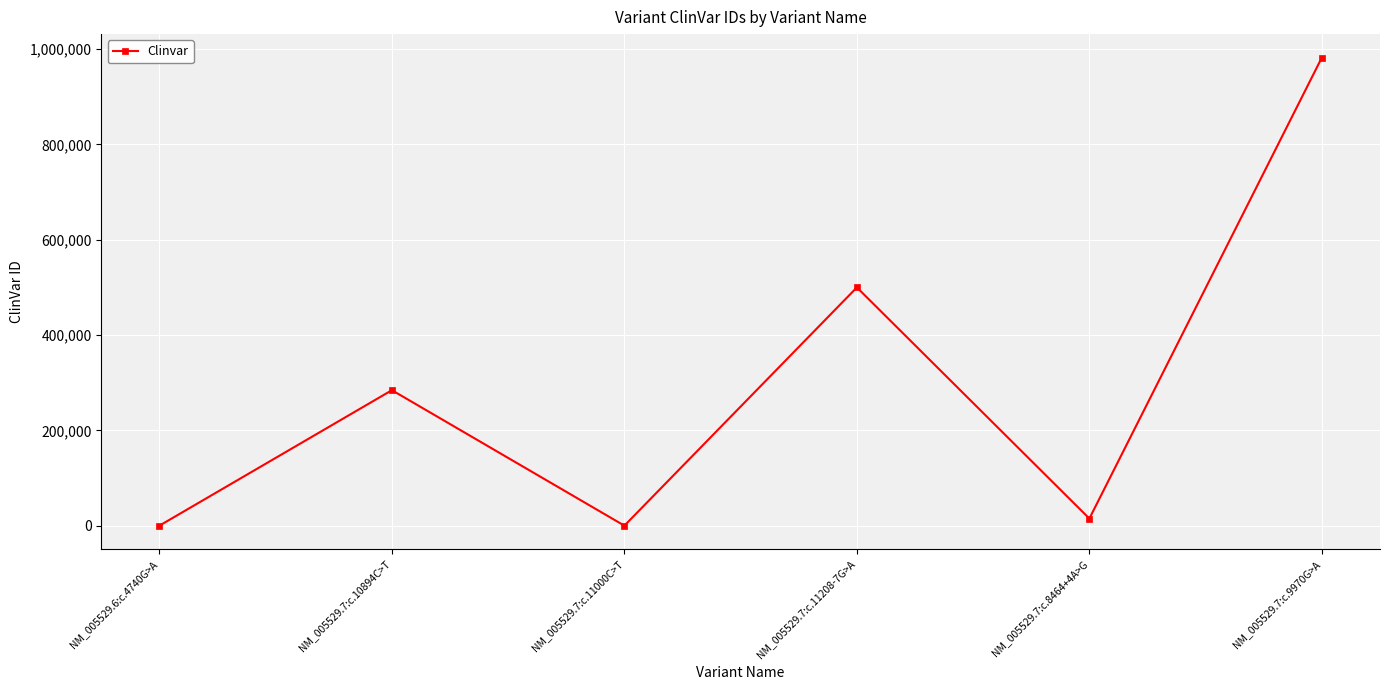

How many data points are less than 284213?

3